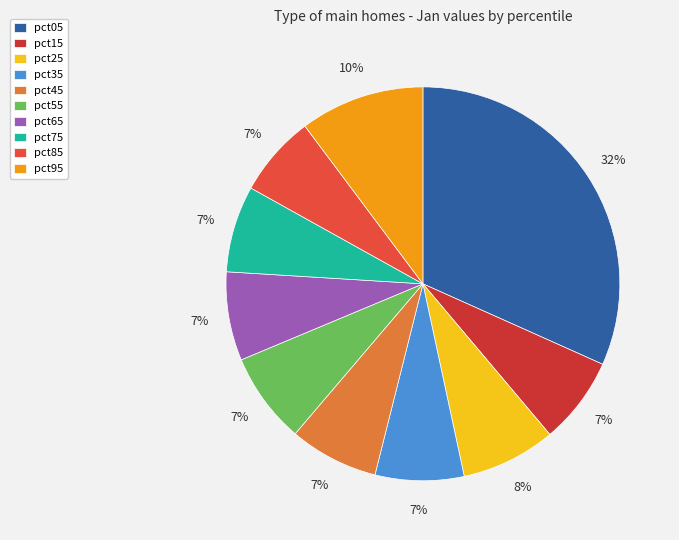

How many segments does this pie chart have?

10